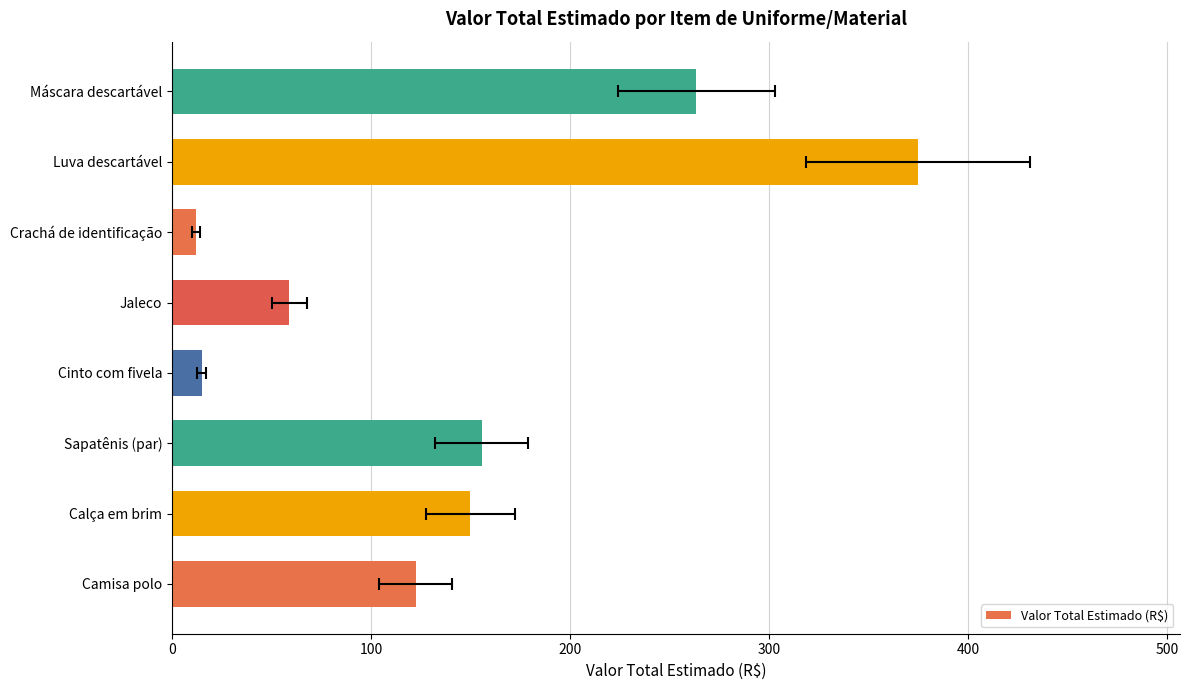

What is the change in value from Sapatênis (par) to Cinto com fivela?

-140.8